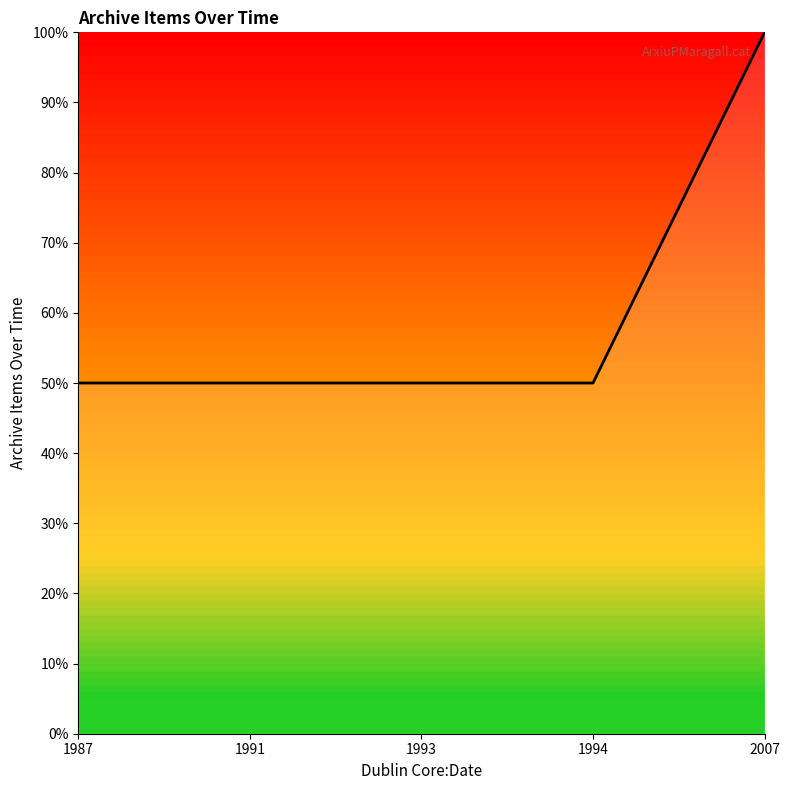

Is it true that the value at 1991 is 30?

False